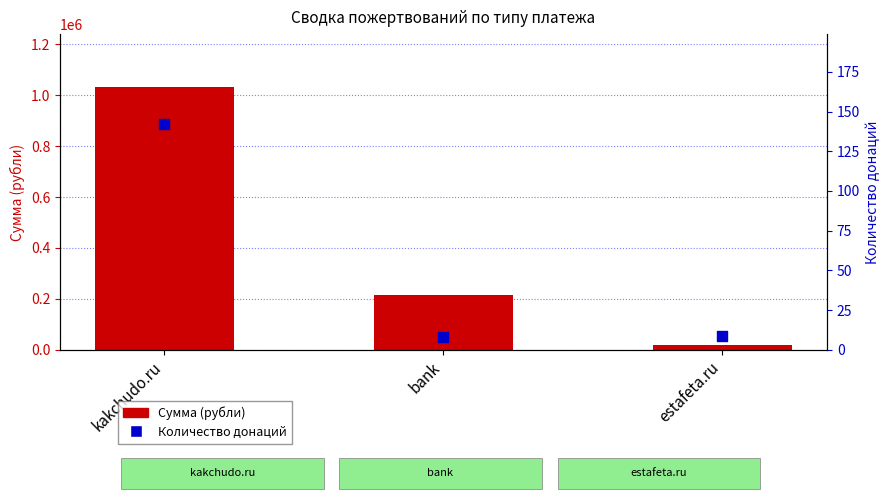

At how many categories does at least one series exceed 519457?

1